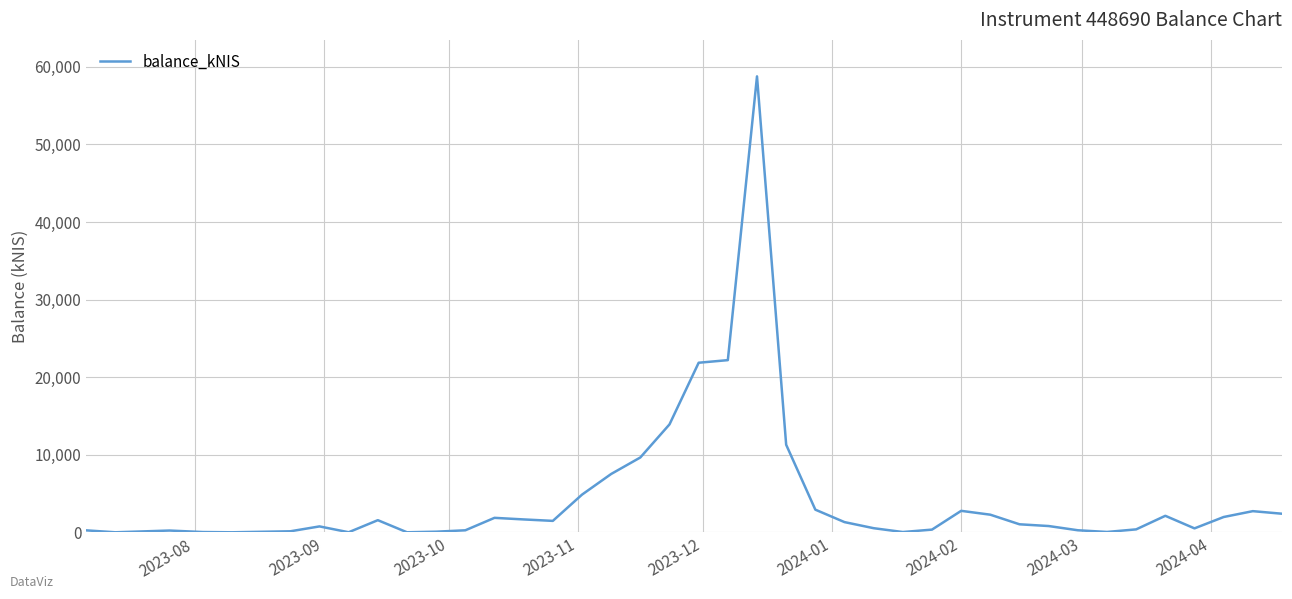

What is the maximum value shown in the chart?

58777.6